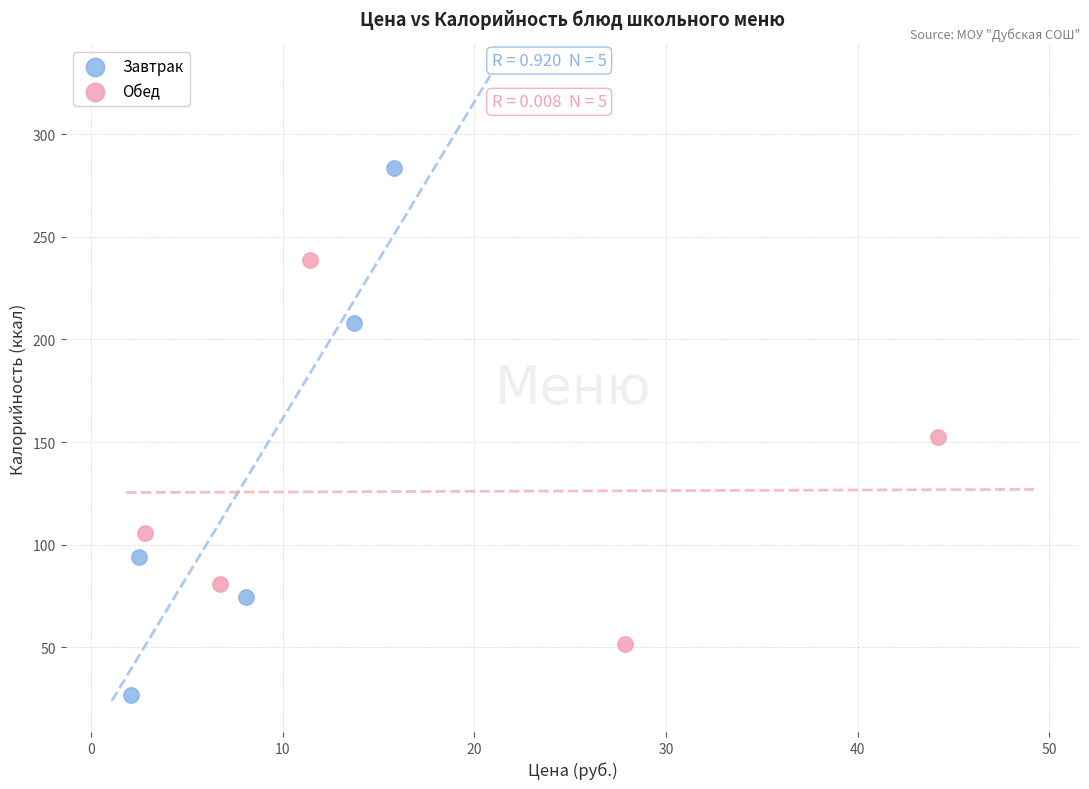

Which series reaches the maximum Y coordinate?

Завтрак